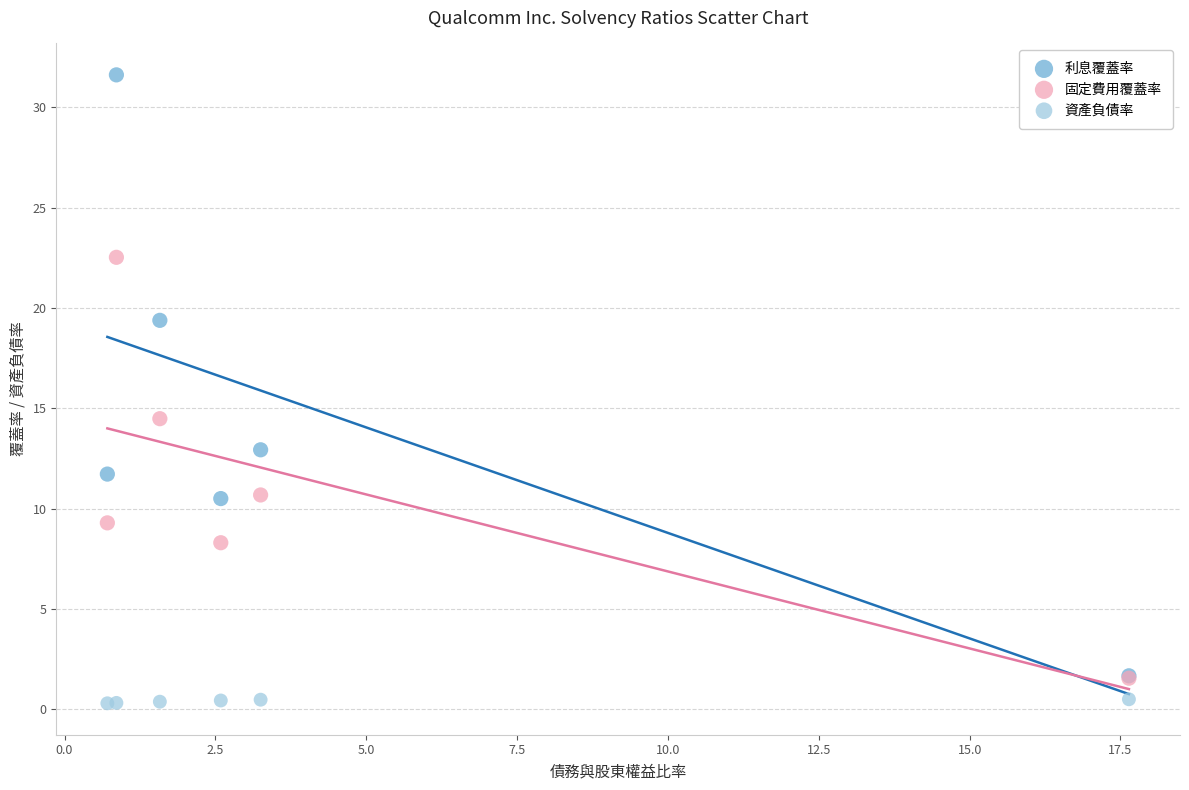

In the 利息覆蓋率 series, what Y value is closest to 16?

12.9